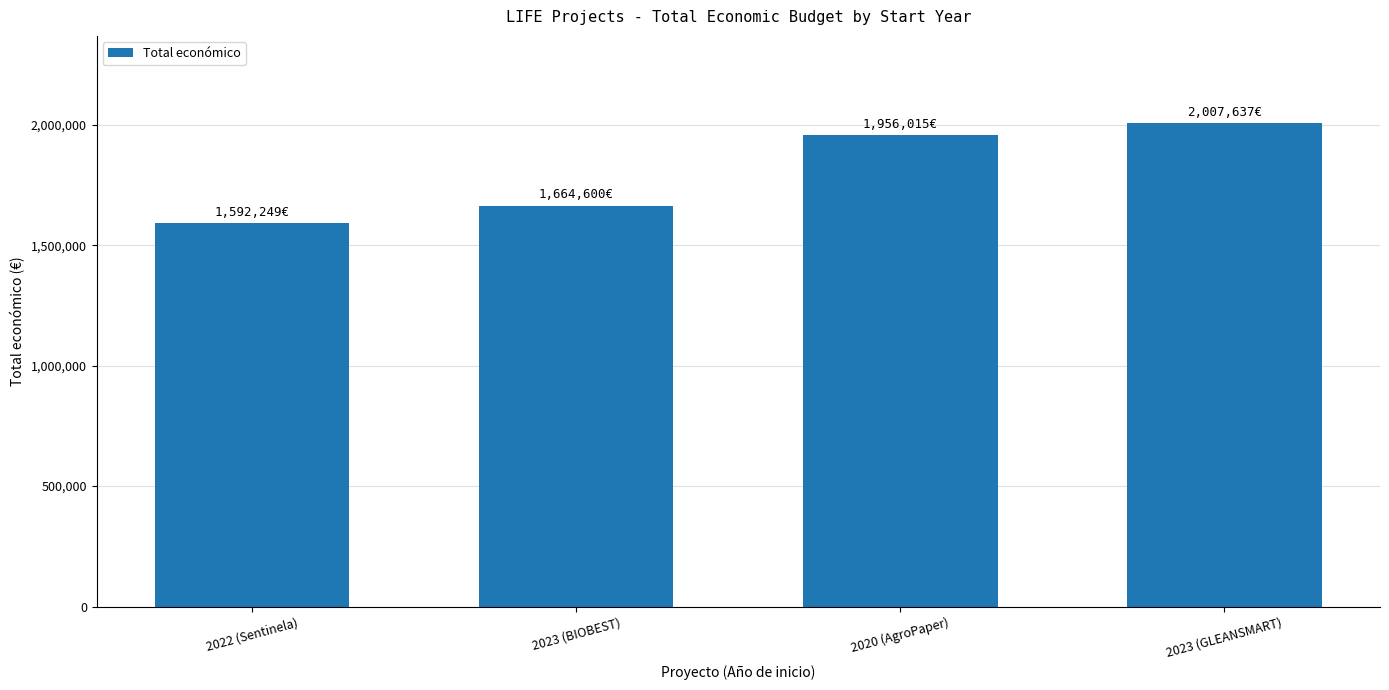

Reading left to right, extract all data points from this chart.

2022 (Sentinela)=1592249	2023 (BIOBEST)=1664600	2020 (AgroPaper)=1956015	2023 (GLEANSMART)=2007637